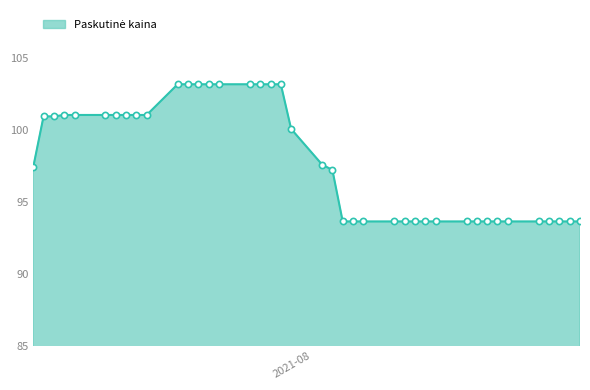

What is the difference between the maximum and minimum values?

9.5